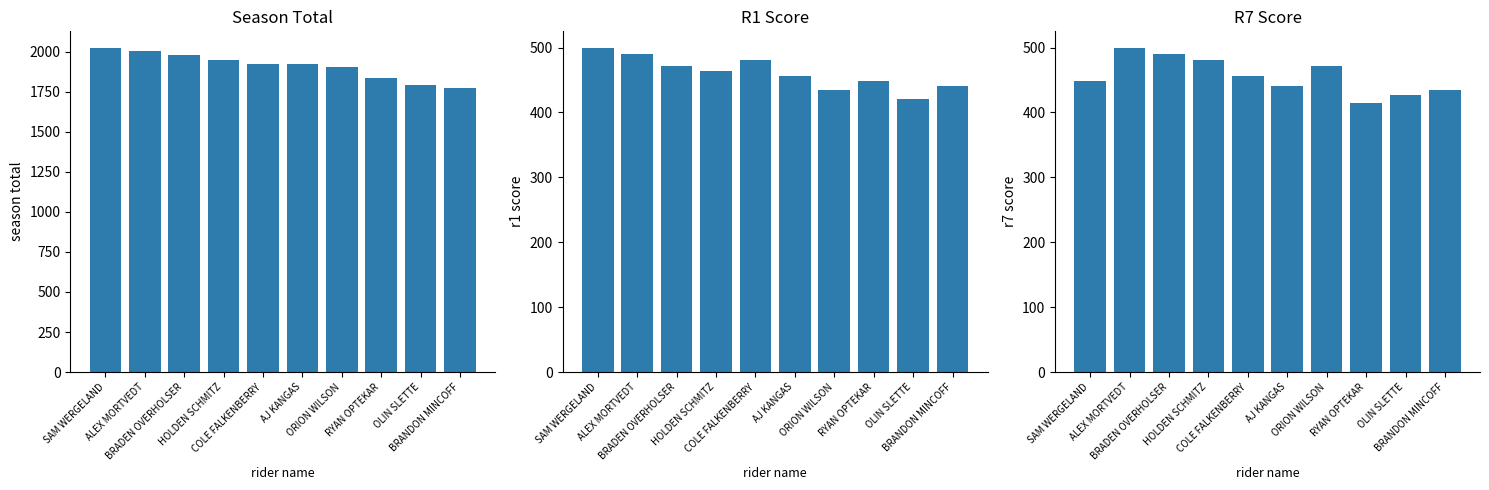

What is the difference between the R1 values at COLE FALKENBERRY and BRADEN OVERHOLSER?

9